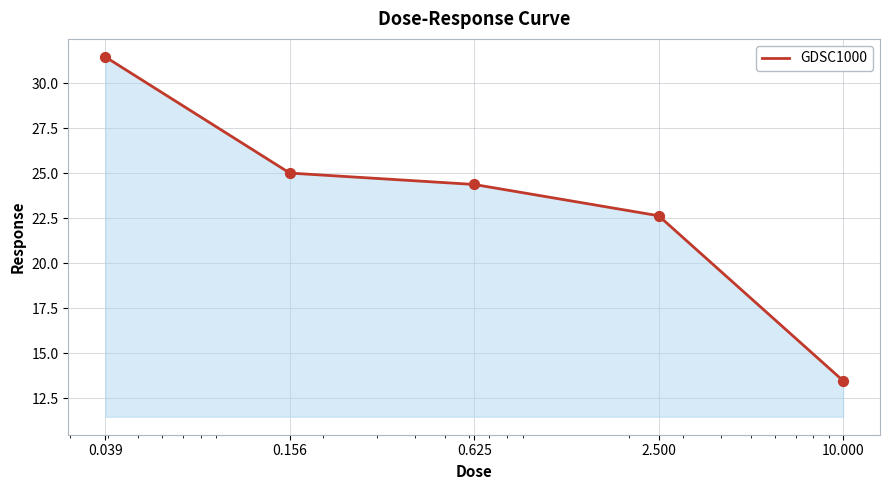

What is the average value?

23.4